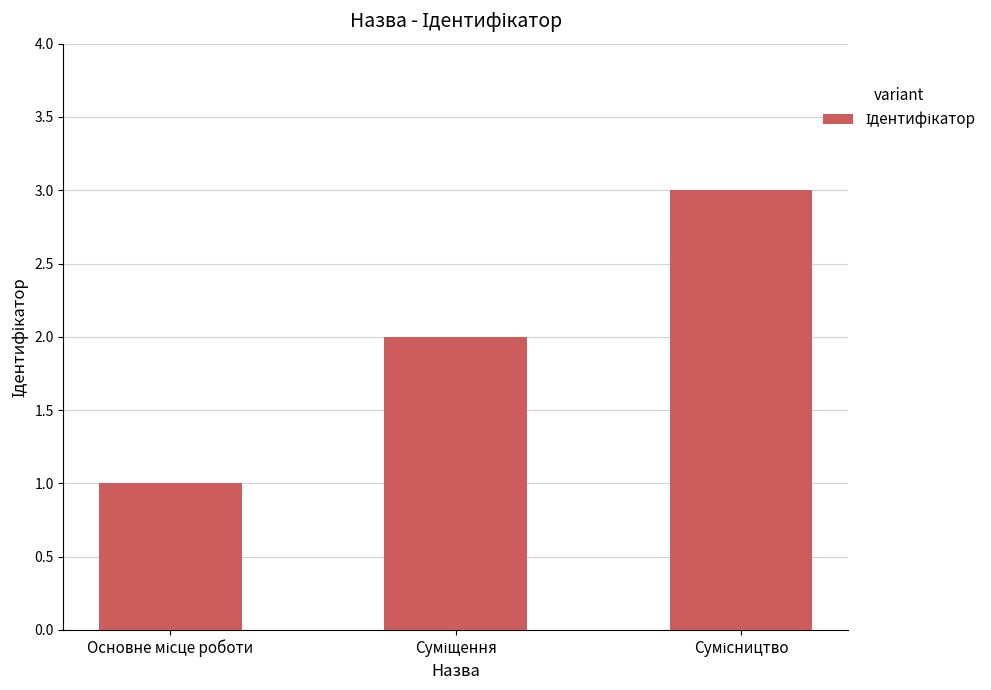

What is the sum of all values?

6